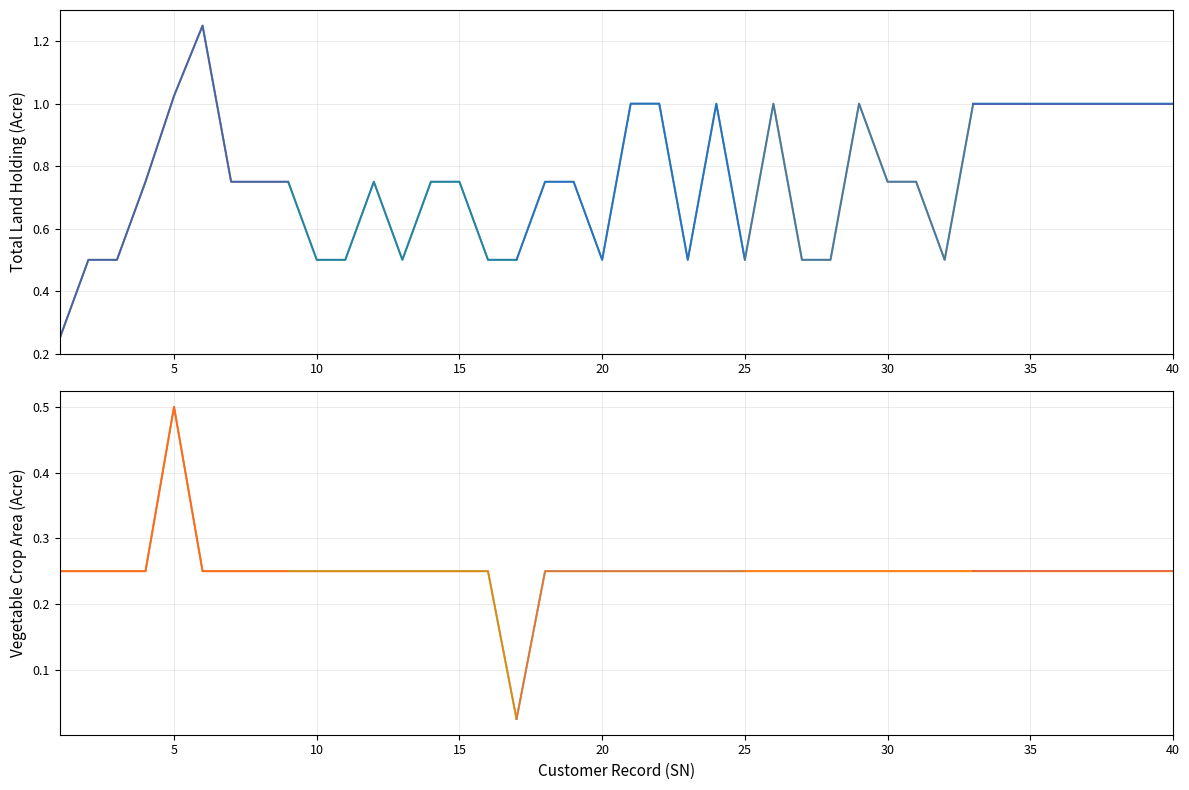

What is the sum of all Total Land Holding ( In Acre ) values?

30.3